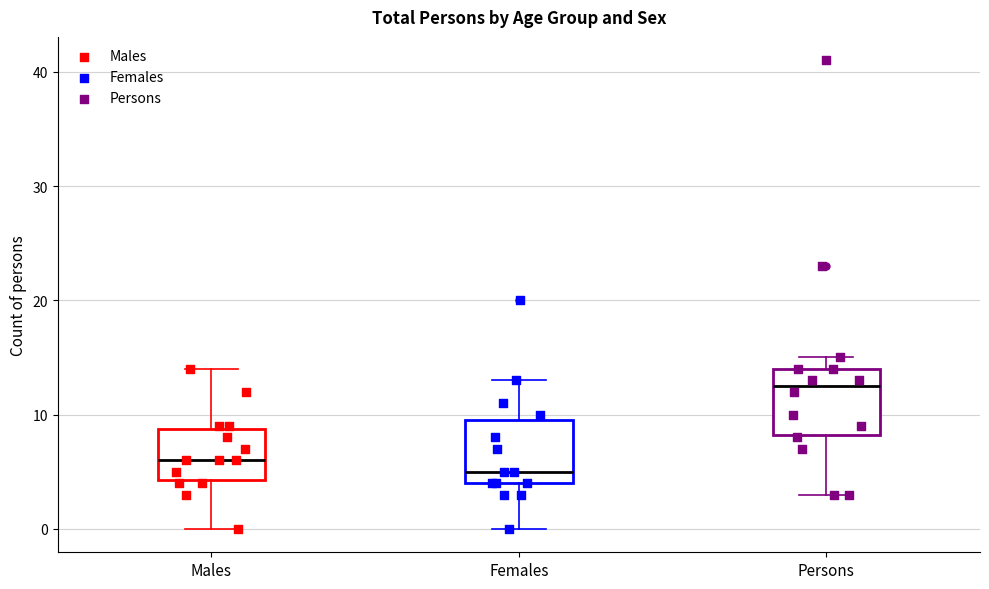

Where does the lower whisker of the box for Persons end on the y-axis? The values are not printed on the chart, so give them approximately, as read against the axis.

3